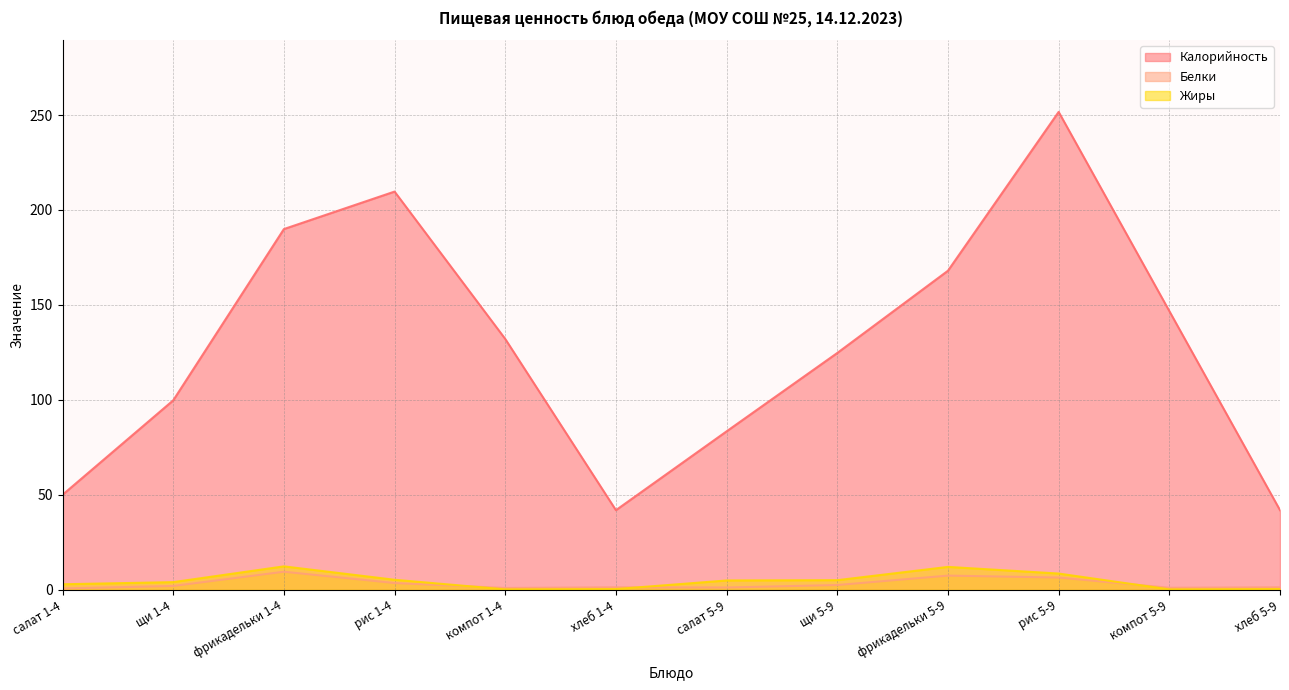

At which category does the chart reach its peak across all series?

рис 5-9